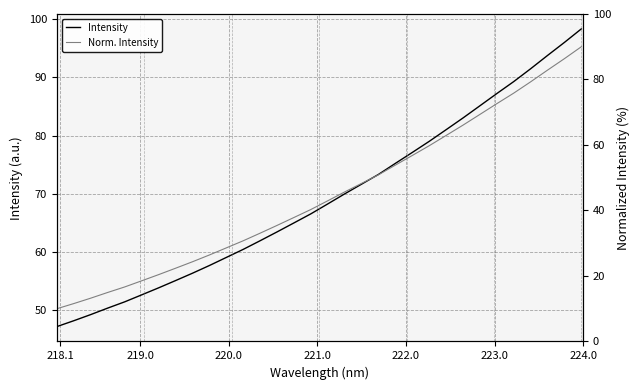

The value of Intensity at 29 is 167.9. True or false?

False